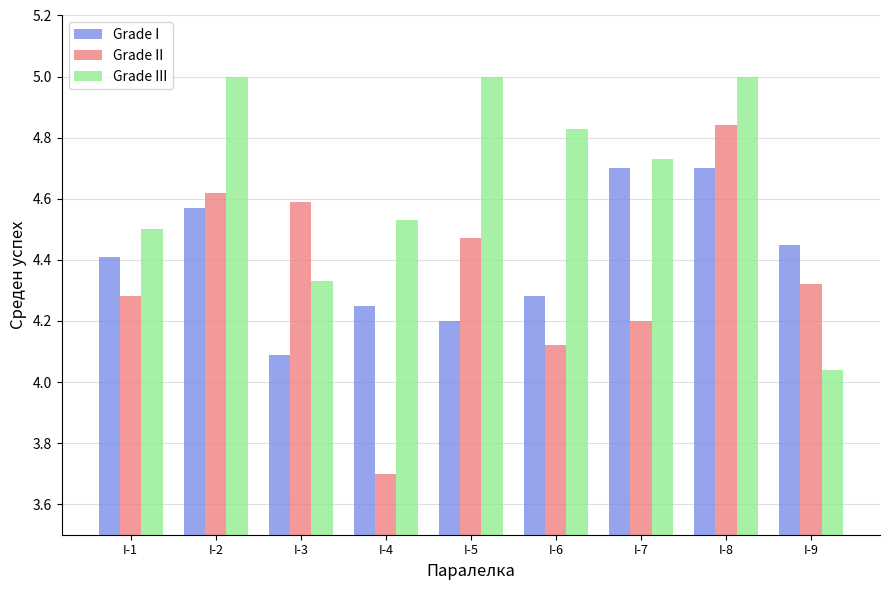

At which label does Grade III reach its minimum?

I-9